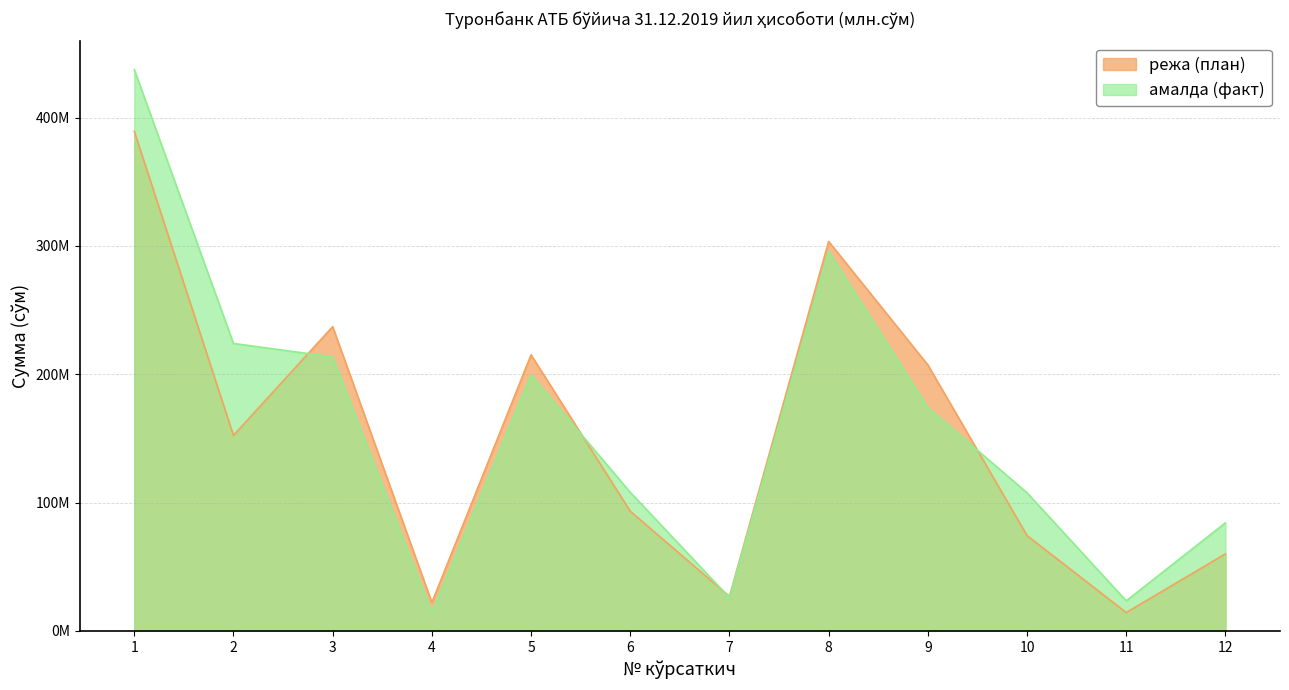

What is the difference between the maximum and second lowest values in the режа (план) series?

367367920.0